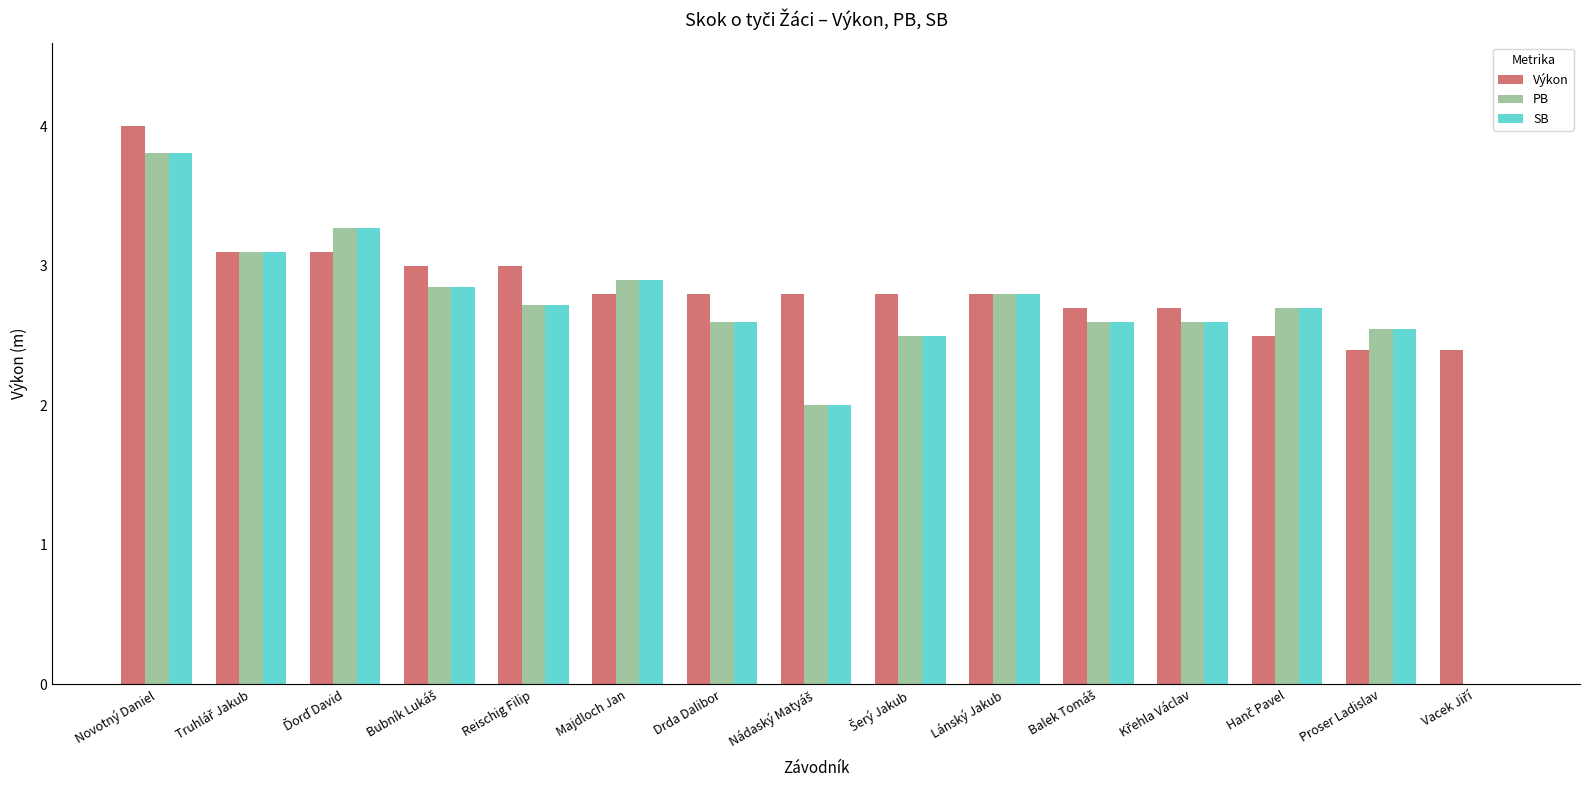

What value does the PB series have at Drda Dalibor?

2.6